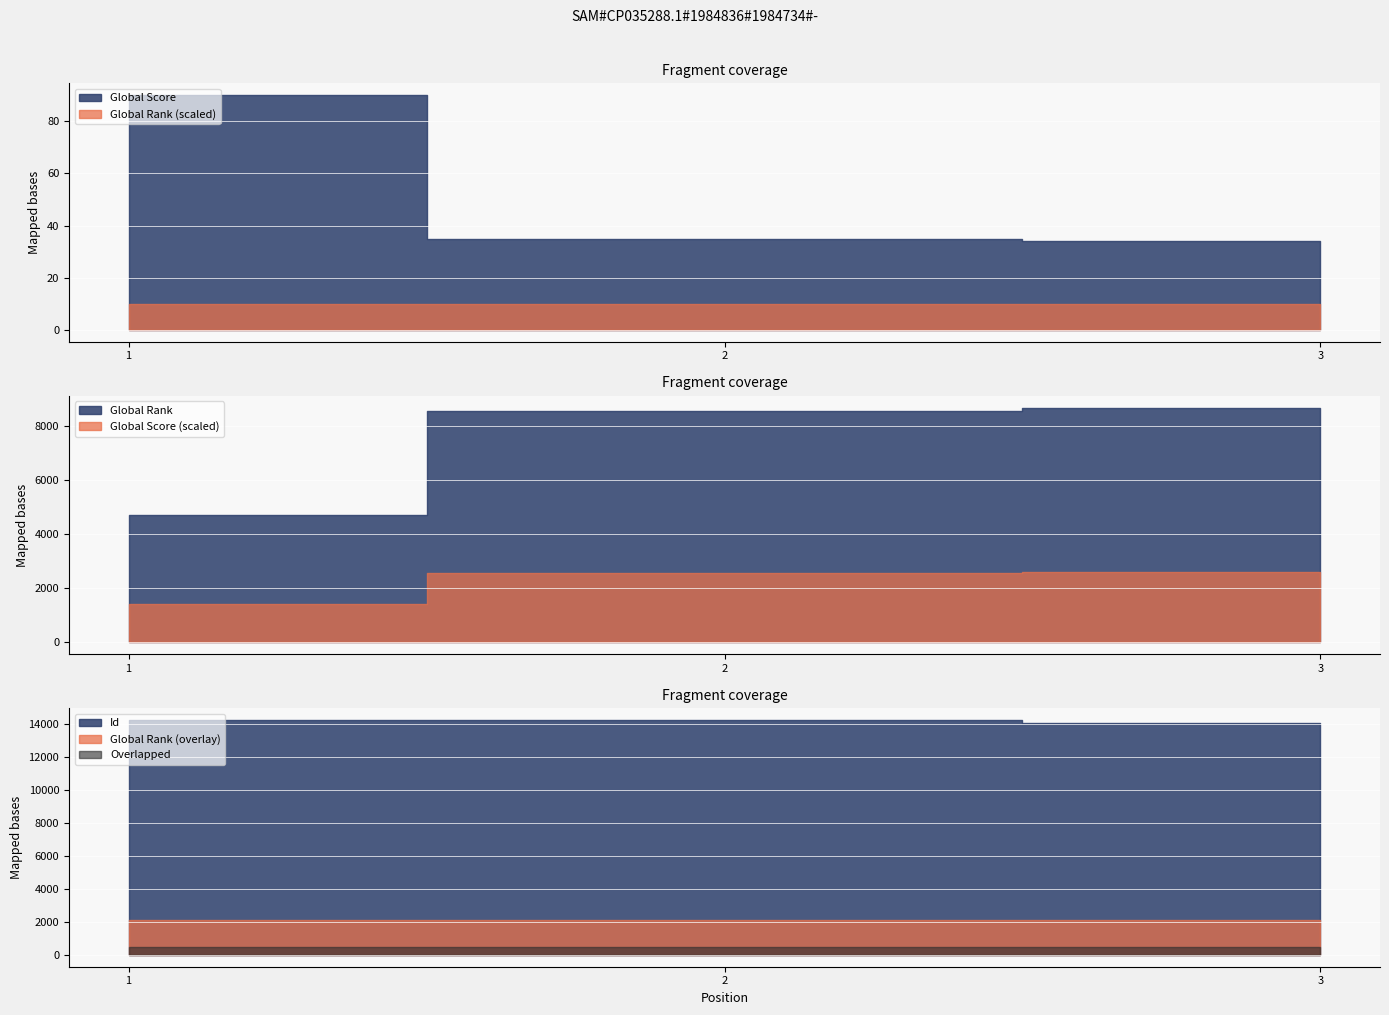

What is the difference between the Id values at 2 and 3?

170